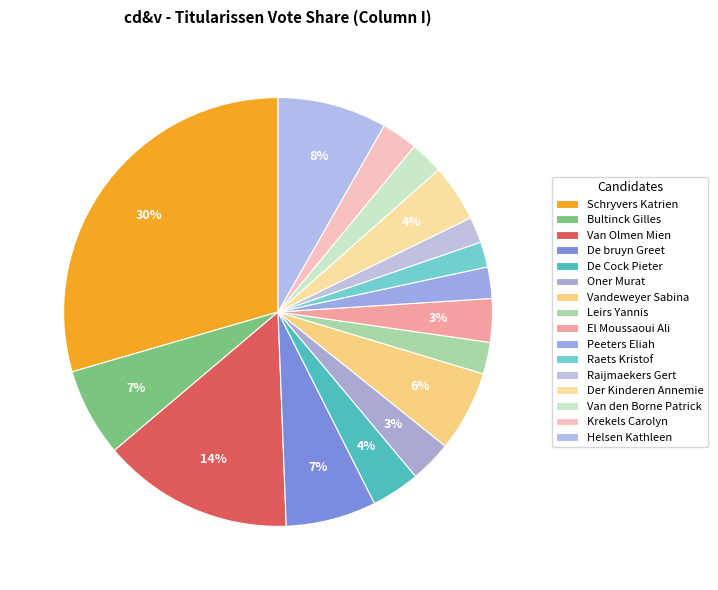

Is De bruyn Greet the majority of the pie?

No